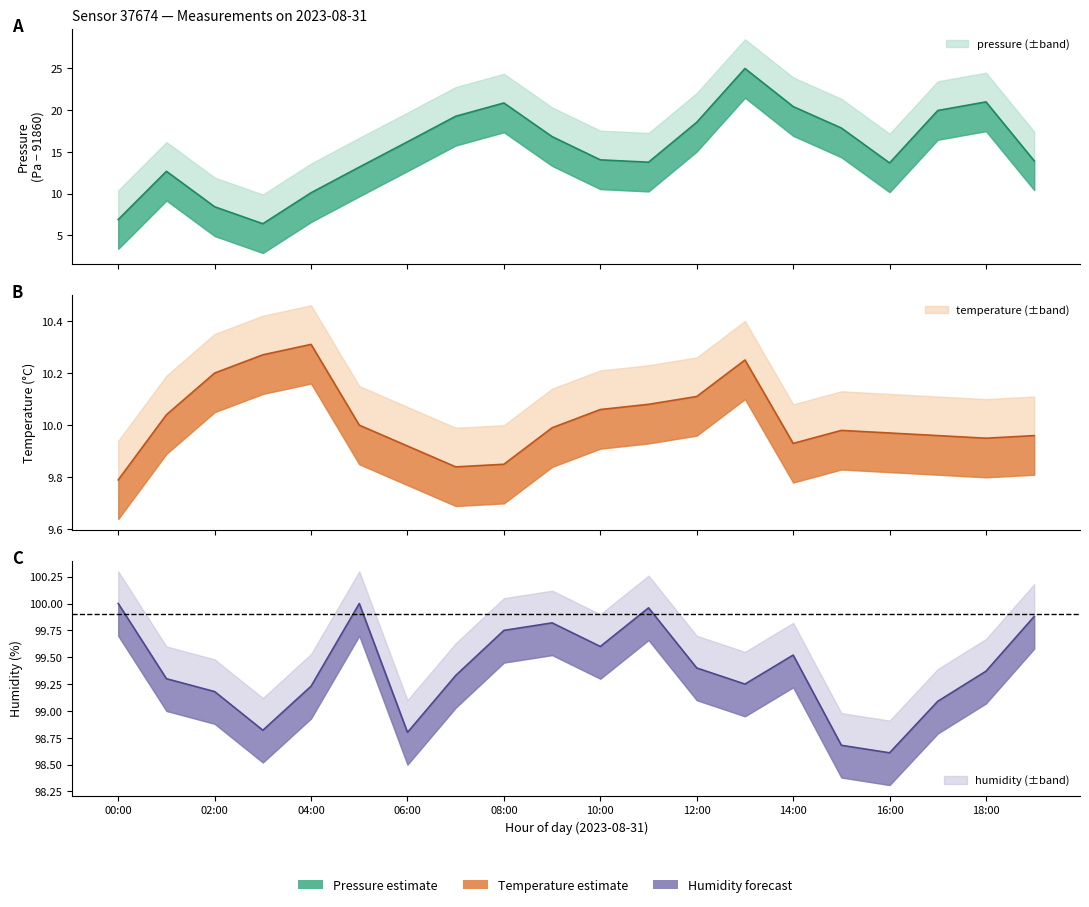

At how many categories does at least one series exceed 76?

20